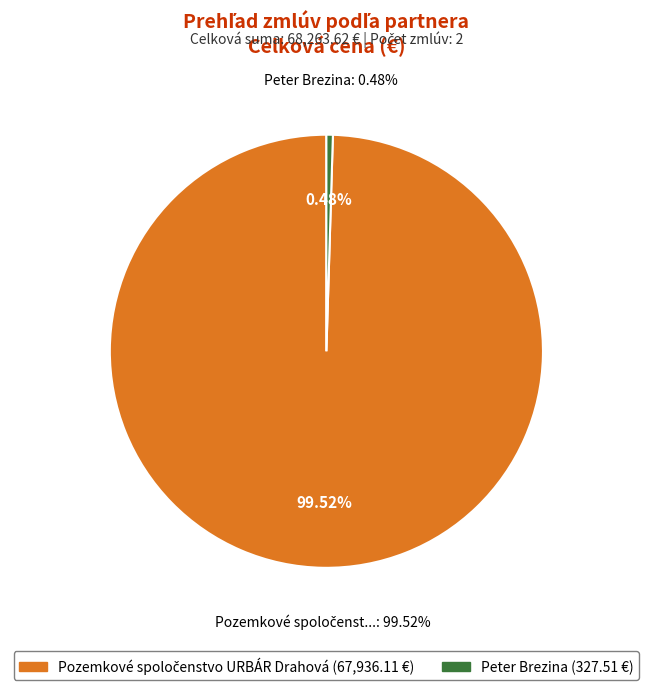

Which category has the biggest portion of the pie?

Pozemkové spoločenstvo URBÁR Drahová